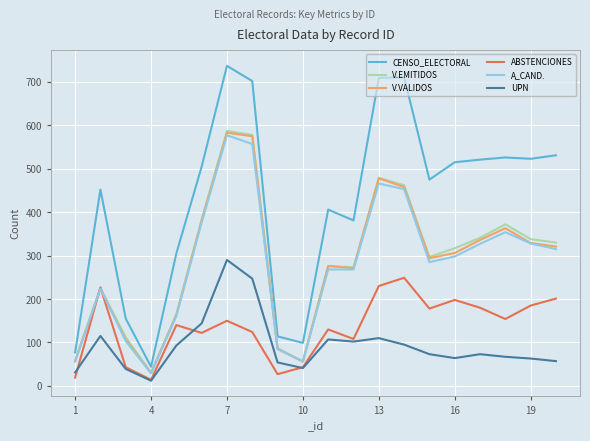

Which series has the widest spread of values?

CENSO_ELECTORAL